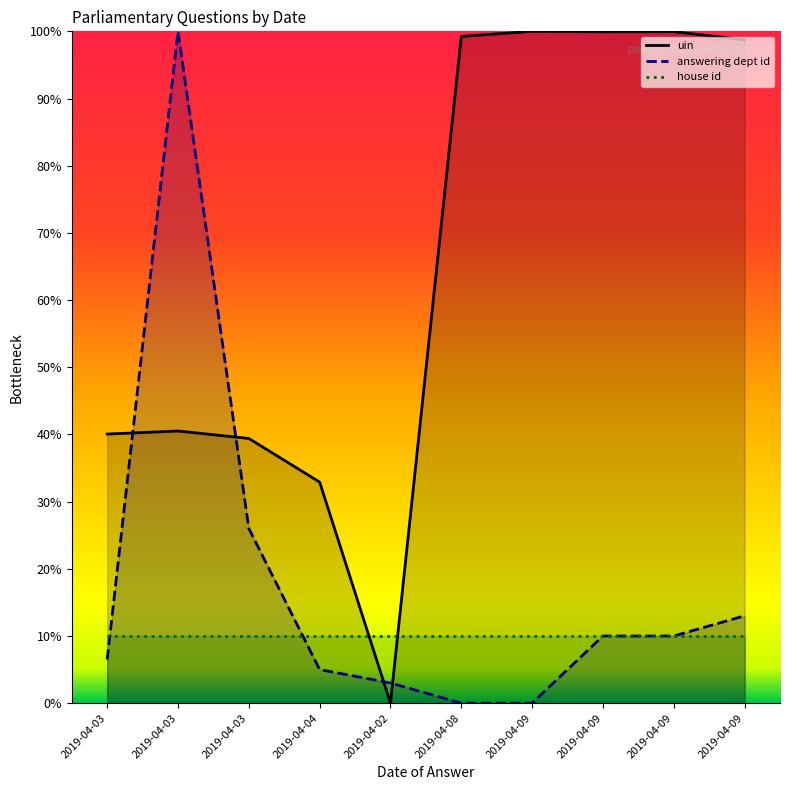

Is it true that uin equals 174.0 at 2019-04-09?

False